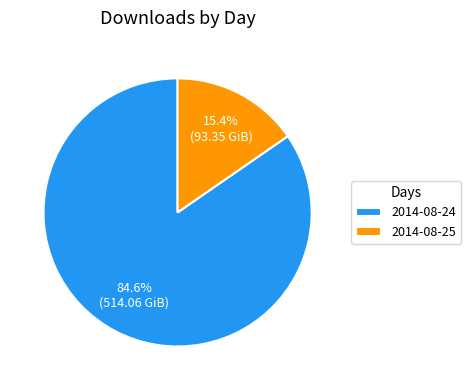

To the nearest percent, what percentage of the pie is 2014-08-24?

85%